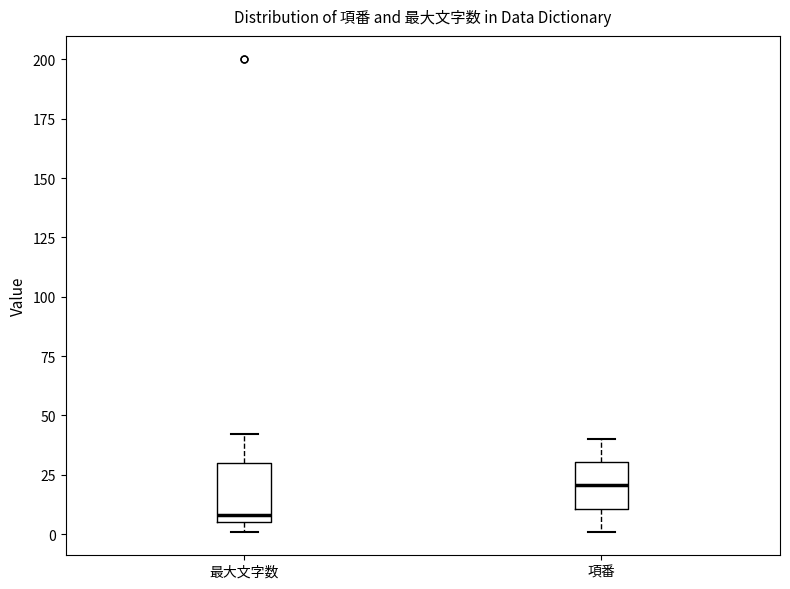

Which box's median line is the lowest?

最大文字数